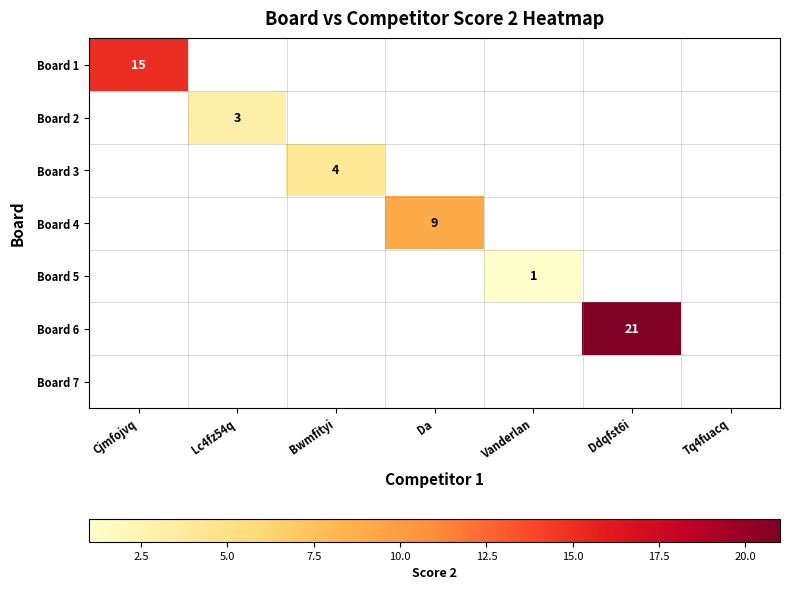

How many distinct data groups are displayed?

7